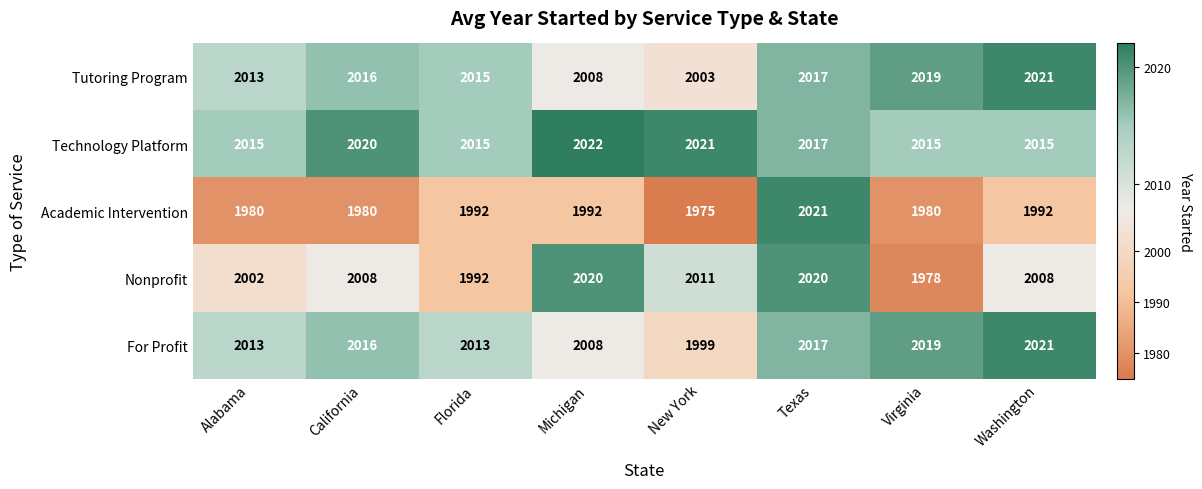

What is the minimum value shown in the chart?

1975